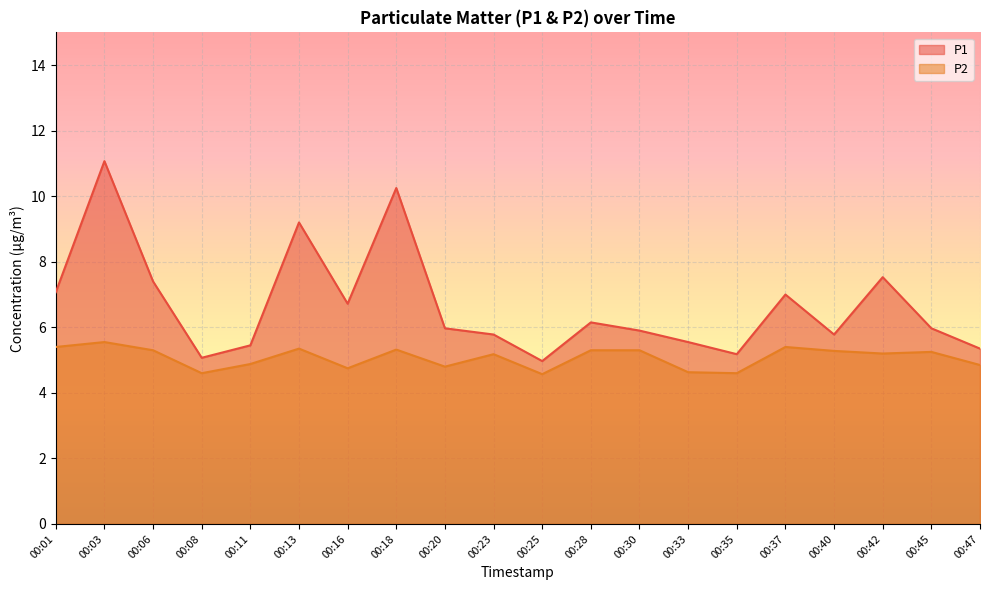

What is the sum of all P1 values?

133.4